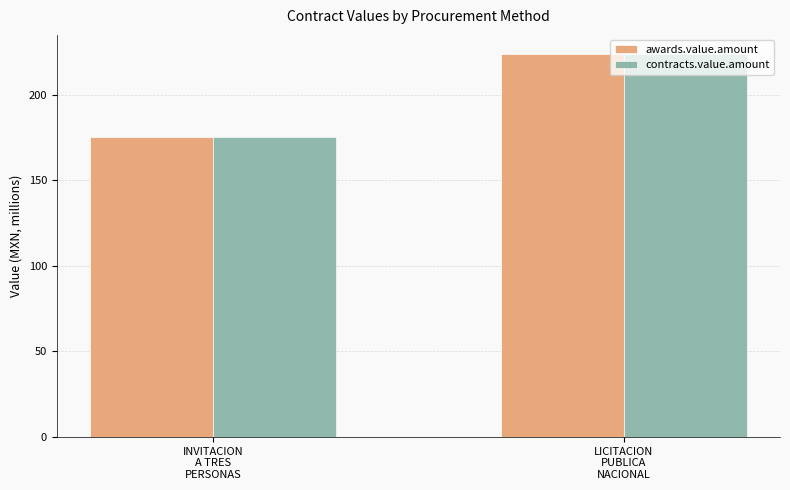

Rank the categories by contracts.value.amount value from highest to lowest.

LICITACION
PUBLICA
NACIONAL, INVITACION
A TRES
PERSONAS